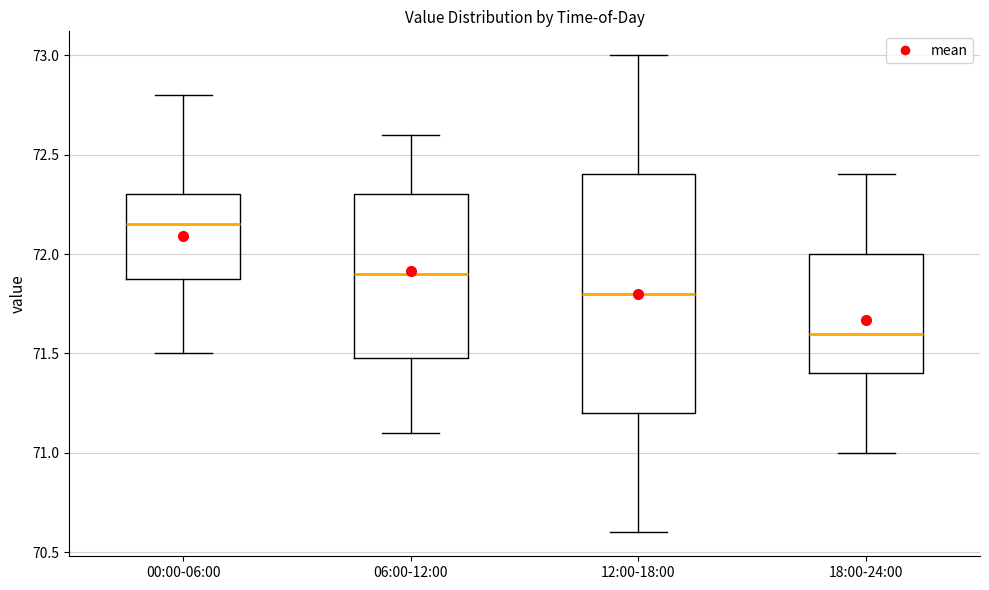

Reading left to right, read every box against the y-axis: the position of its median line, the range the box covers, and the ends of its whiskers. The values are not printed on the chart, so give them approximately, as read against the axis.

00:00-06:00: median 72.15, box 71.90 to 72.30, whiskers 71.50 to 72.80
06:00-12:00: median 71.90, box 71.50 to 72.30, whiskers 71.10 to 72.60
12:00-18:00: median 71.80, box 71.20 to 72.40, whiskers 70.60 to 73.00
18:00-24:00: median 71.60, box 71.40 to 72.00, whiskers 71.00 to 72.40